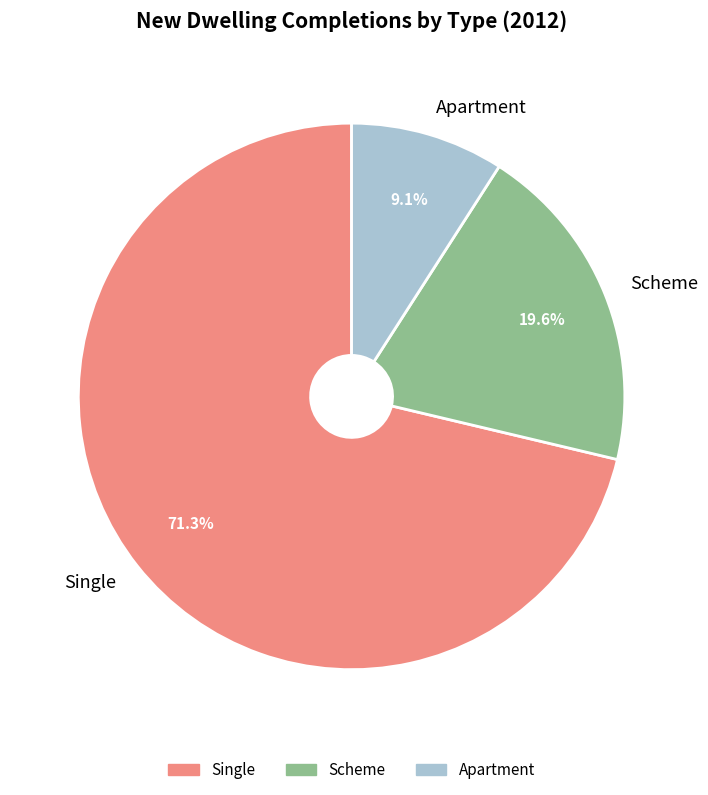

Count the number of slices in the pie.

3